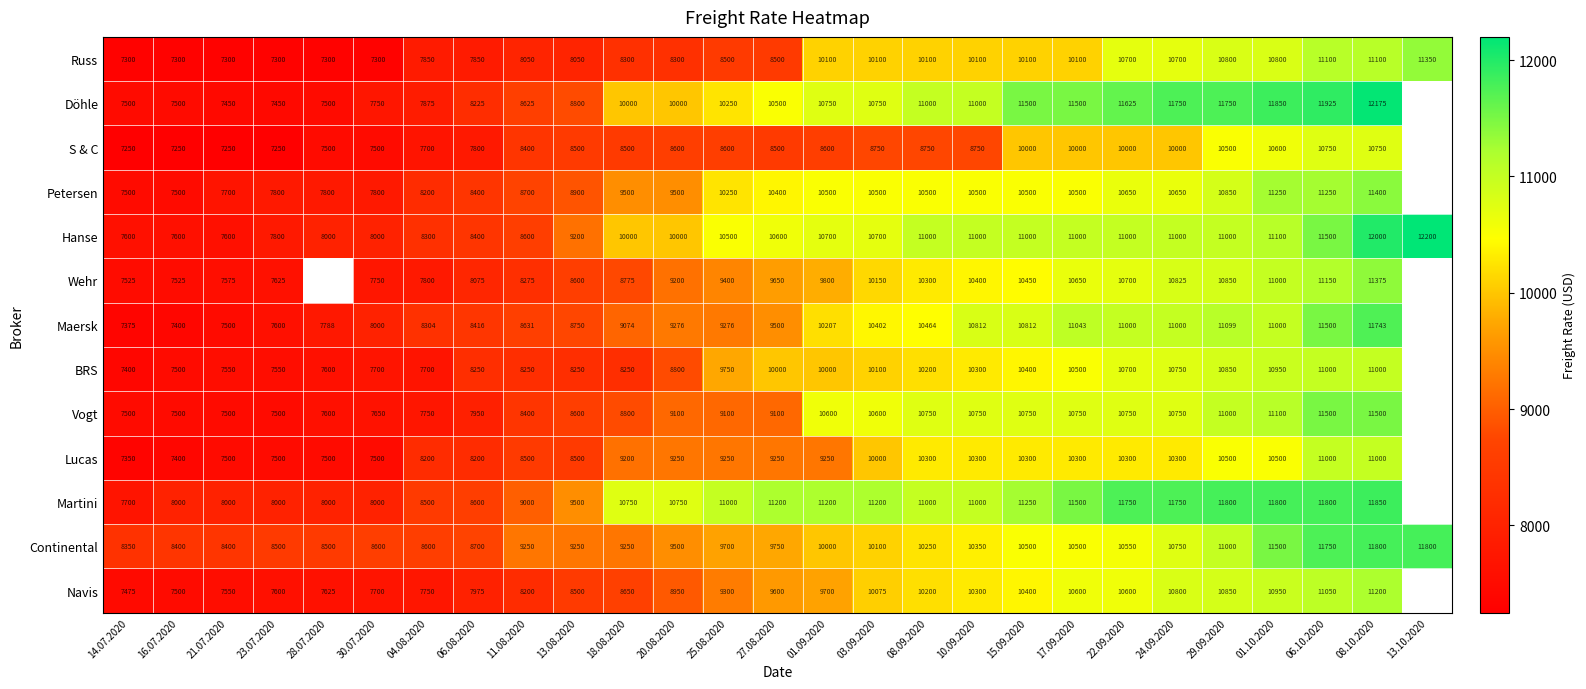

What is the total value across all series at 29.09.2020?

142849